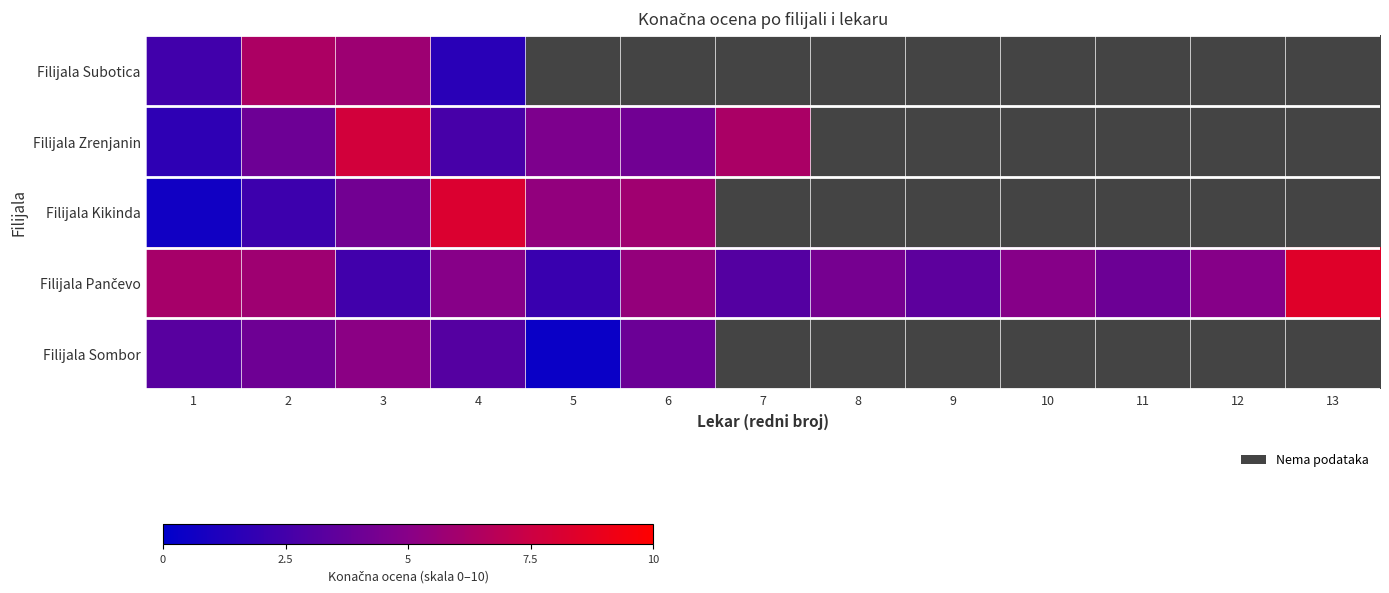

How many data points in Filijala Pančevo are less than 4?

4